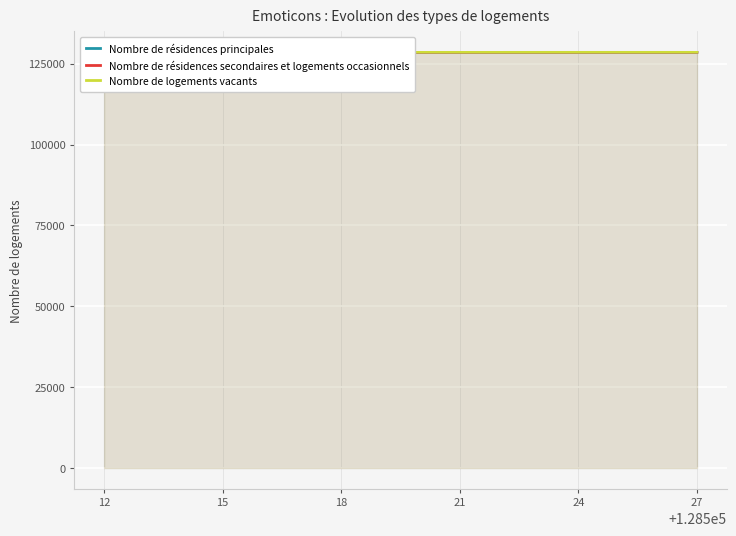

What is the maximum value for Nombre de résidences principales?

128527